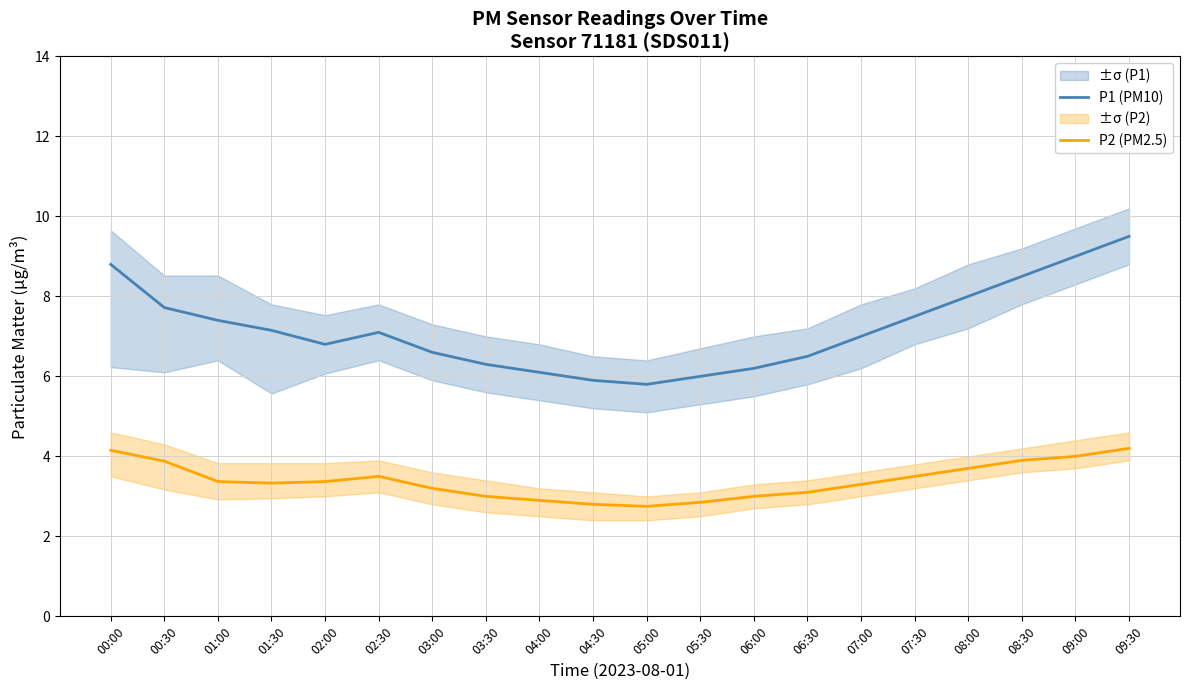

What is the value of the P2 (PM2.5) point at the 4th from the left?

3.3